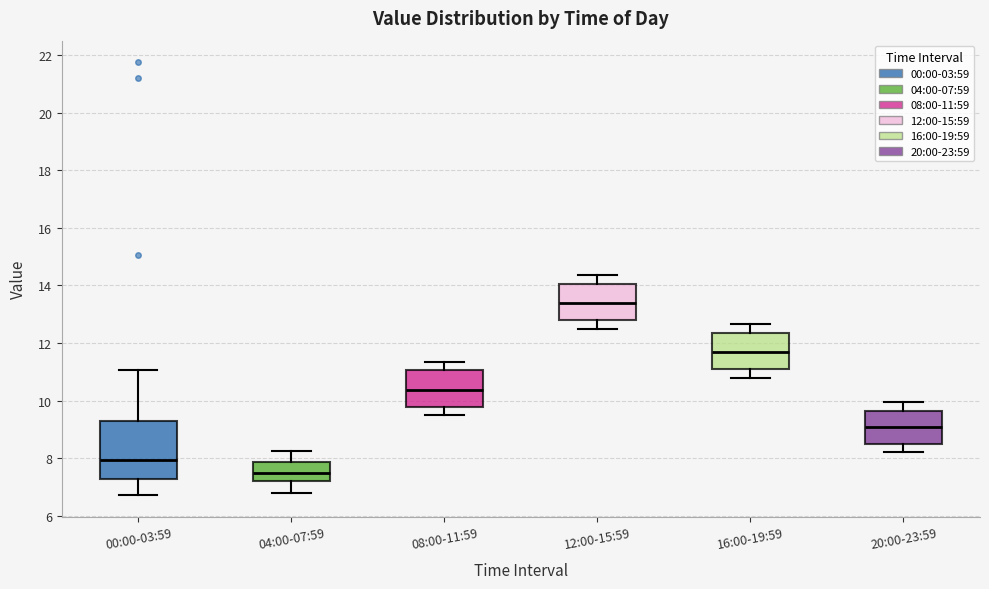

Comparing the boxes themselves (not the whiskers), which one is the tallest?

00:00-03:59